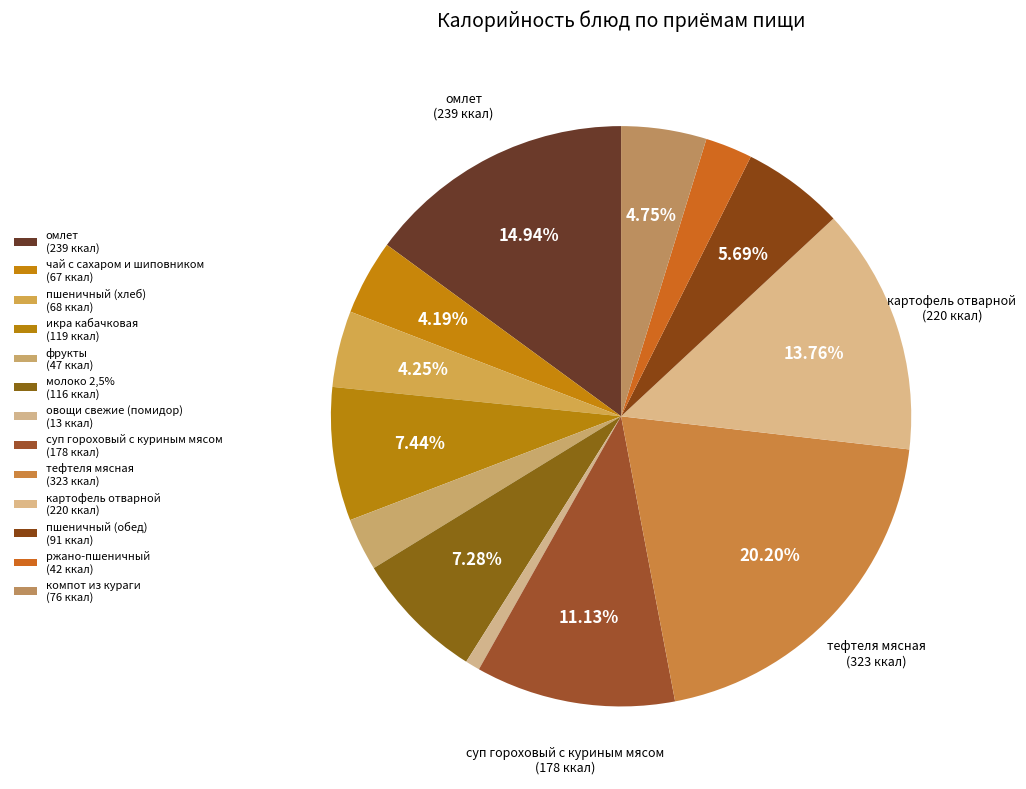

To the nearest percent, what is the average slice percentage?

8%